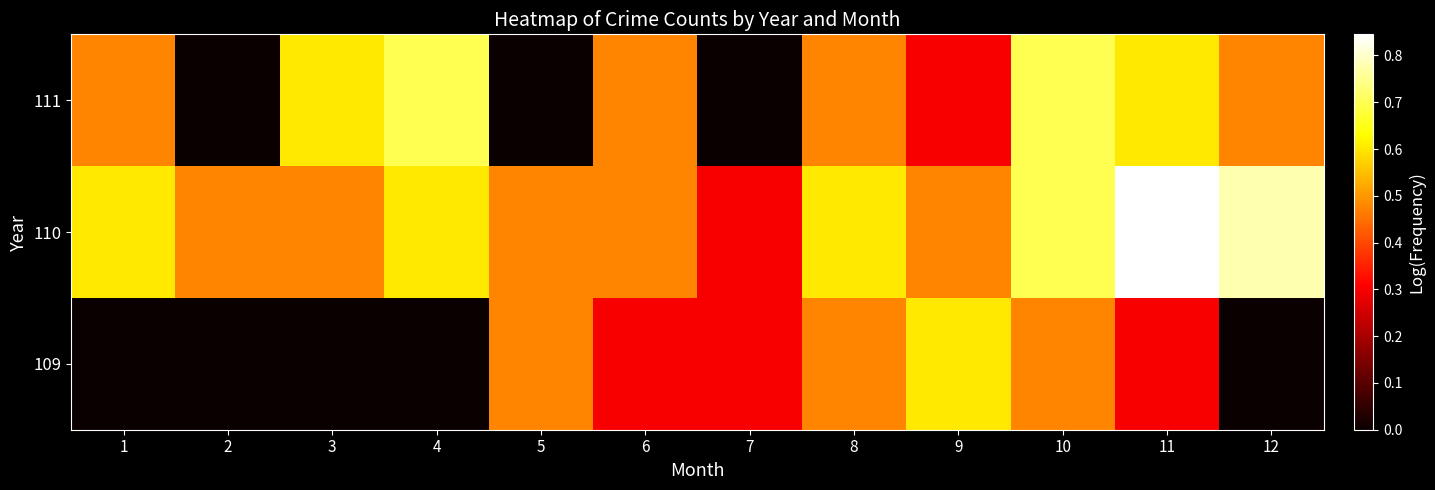

Reading left to right, transcribe all the data shown in this chart.

109: 1=0.0	2=0.0	3=0.0	4=0.0	5=0.5	6=0.3	7=0.3	8=0.5	9=0.6	10=0.5	11=0.3	12=0.0
110: 1=0.6	2=0.5	3=0.5	4=0.6	5=0.5	6=0.5	7=0.3	8=0.6	9=0.5	10=0.7	11=0.8	12=0.8
111: 1=0.5	2=0.0	3=0.6	4=0.7	5=0.0	6=0.5	7=0.0	8=0.5	9=0.3	10=0.7	11=0.6	12=0.5